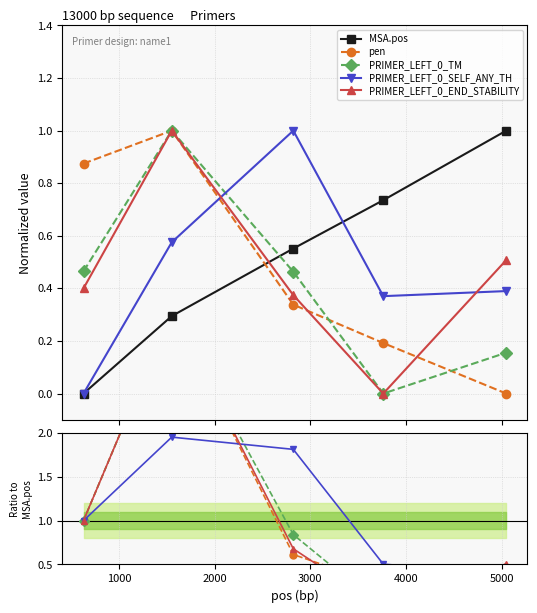

What is the average value of the MSA.pos series?

0.5